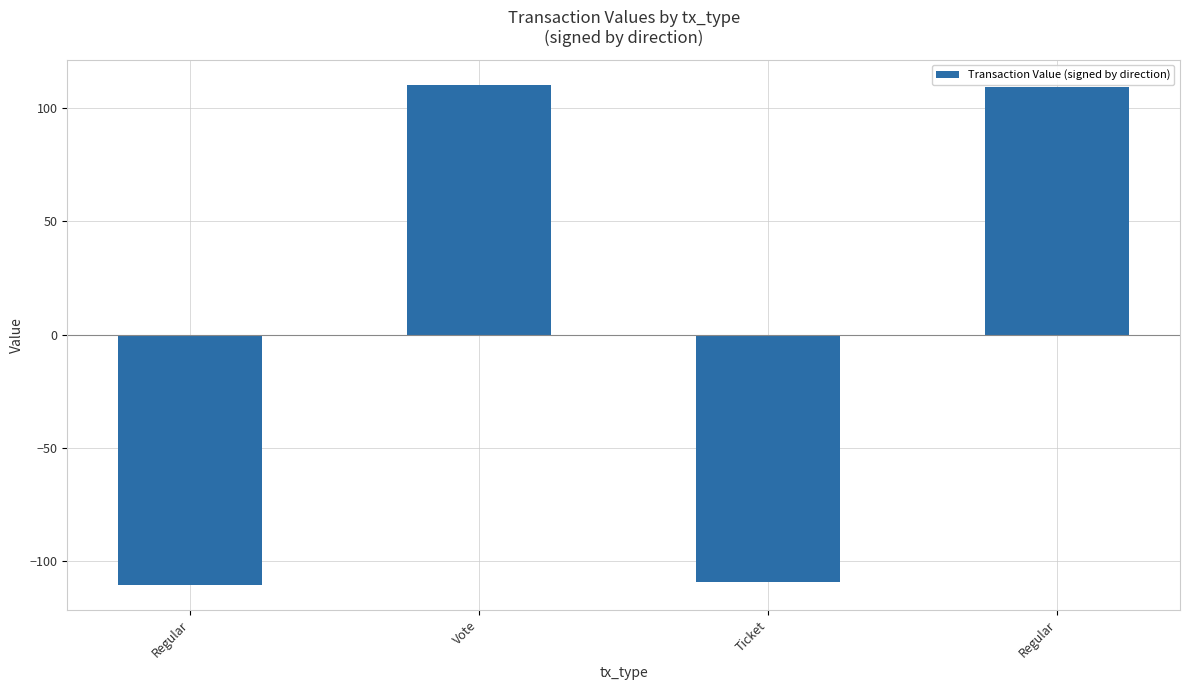

How many series are shown in this chart?

1